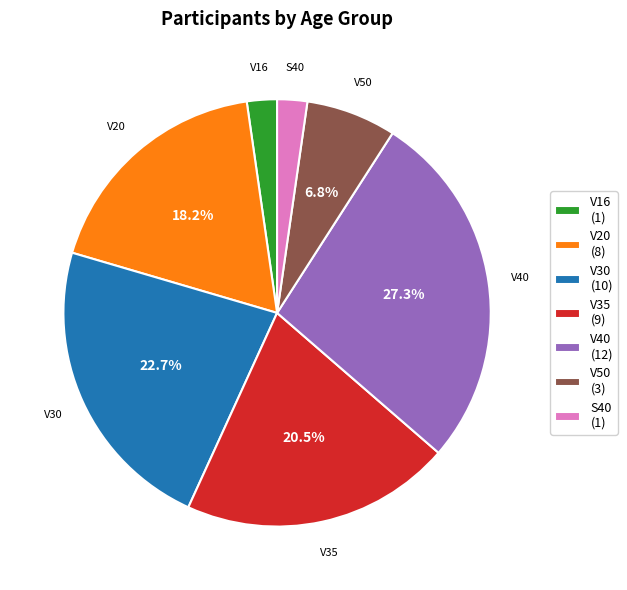

Does V20 account for over 50% of the chart?

No